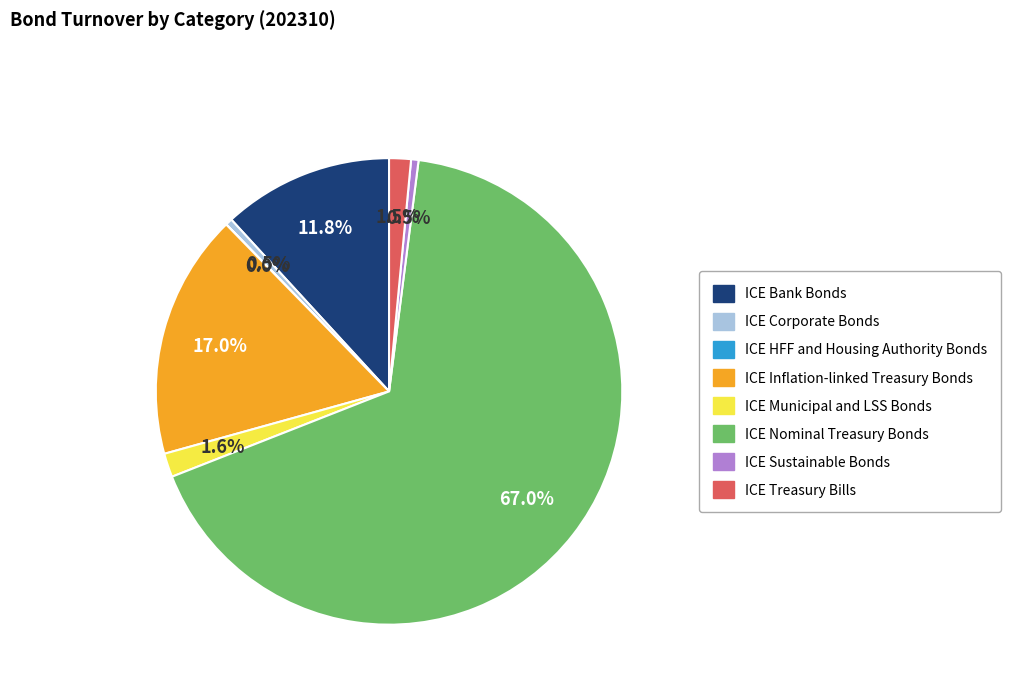

What is the ratio of the value at ICE Sustainable Bonds to the value at ICE Treasury Bills?

0.3